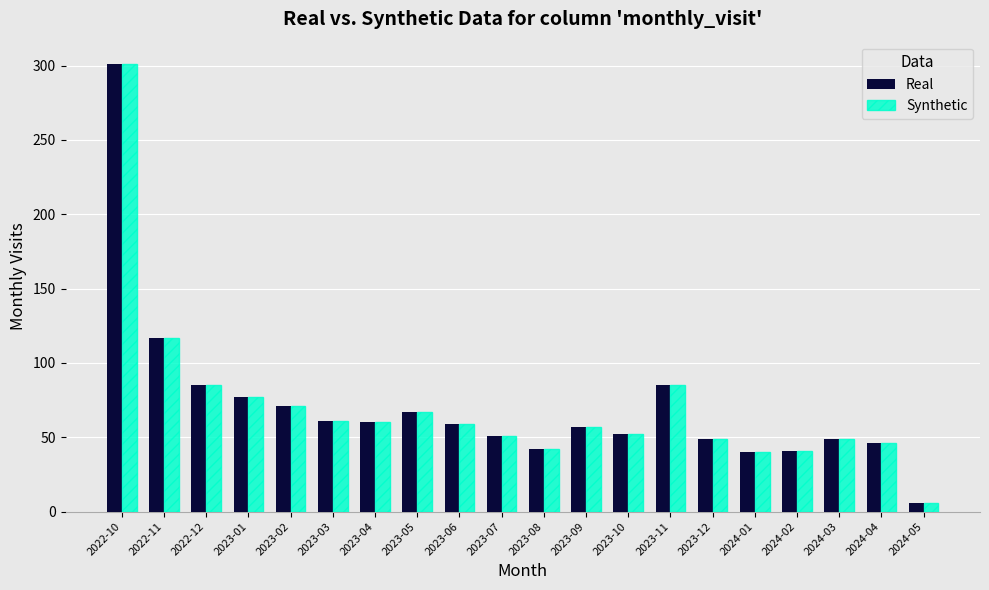

What is the total value across all series at 2023-07?

102